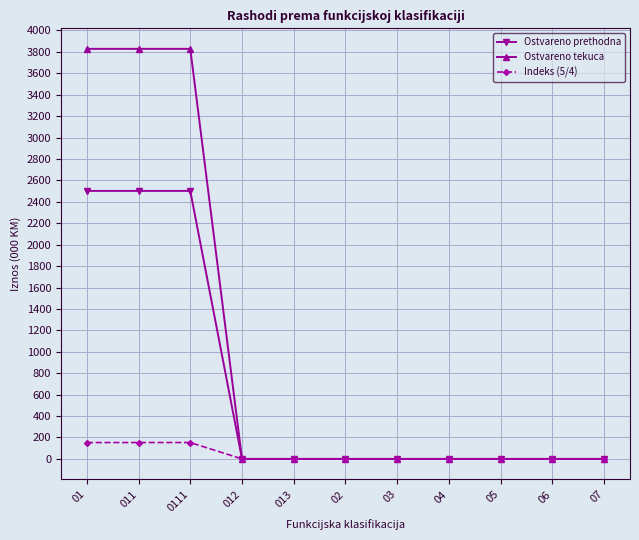

List the series in order of their overall mean, highest first.

Ostvareno tekuca, Ostvareno prethodna, Indeks (5/4)